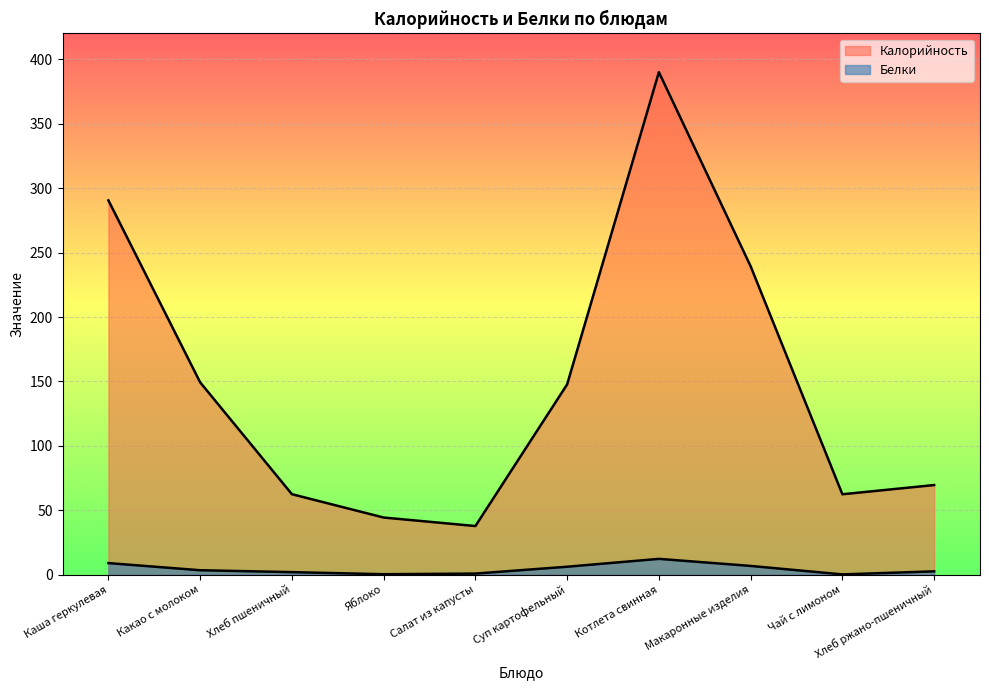

The value of Белки at Котлета свинная is 17.8. True or false?

False